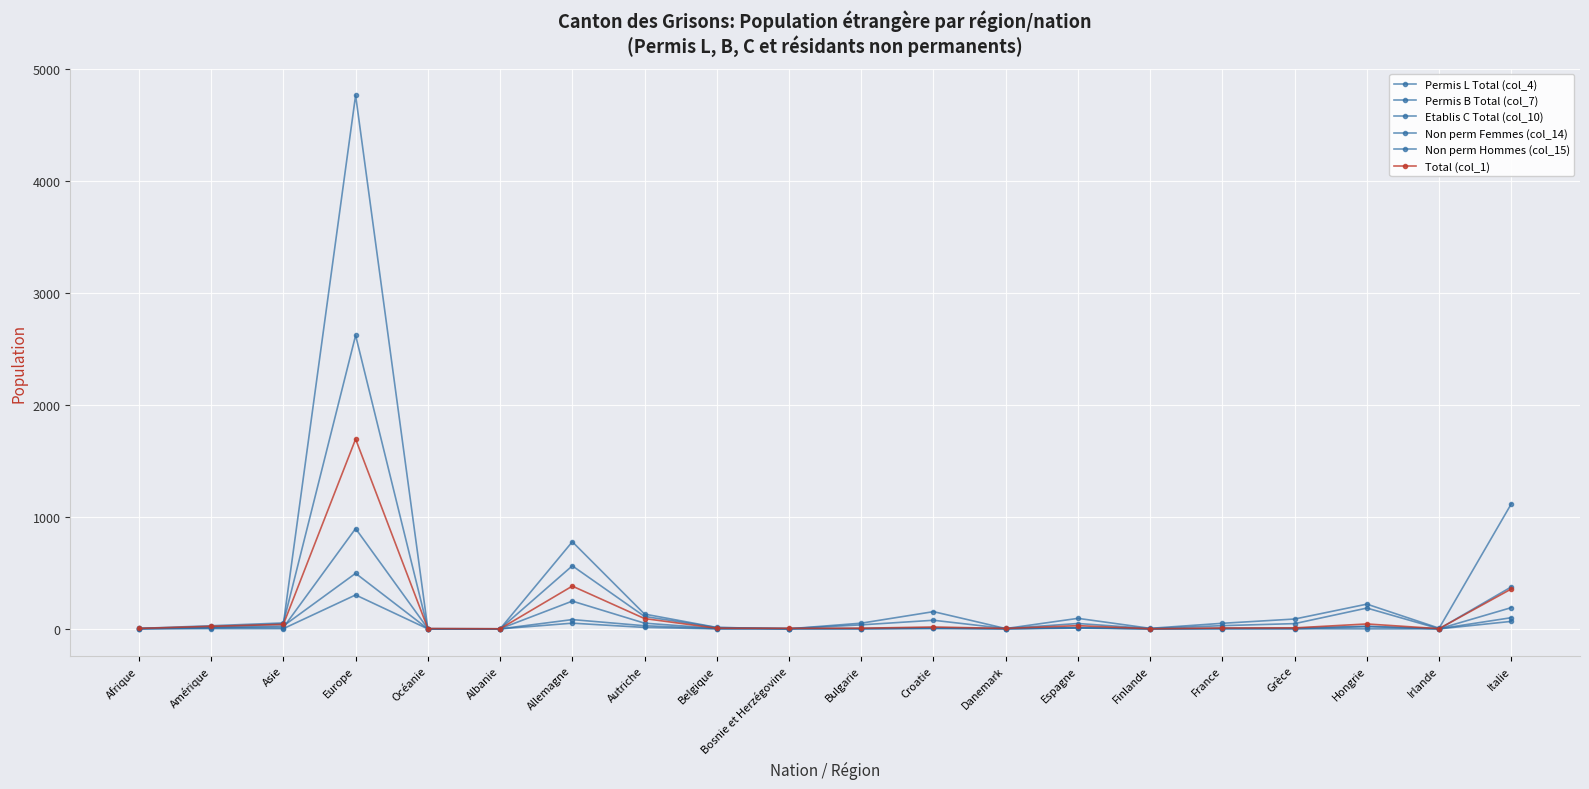

How many lines are shown in the chart?

6